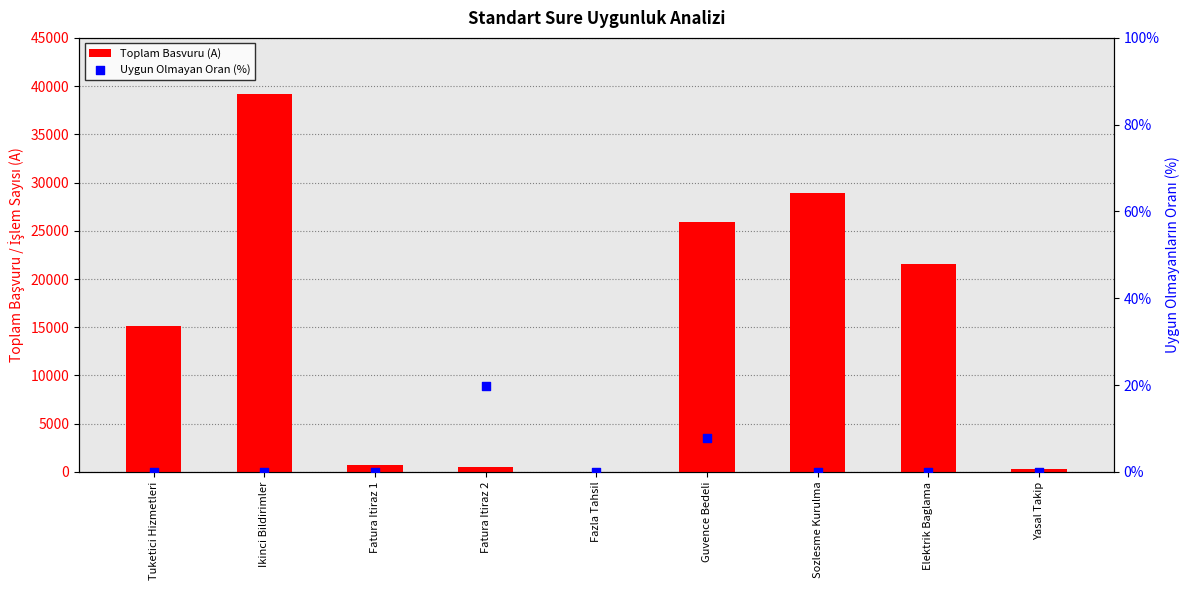

Is the value of Uygun Olmayan Oran (%) at Fatura Itiraz 1 greater than the value of Toplam Basvuru (A) at Sozlesme Kurulma?

No